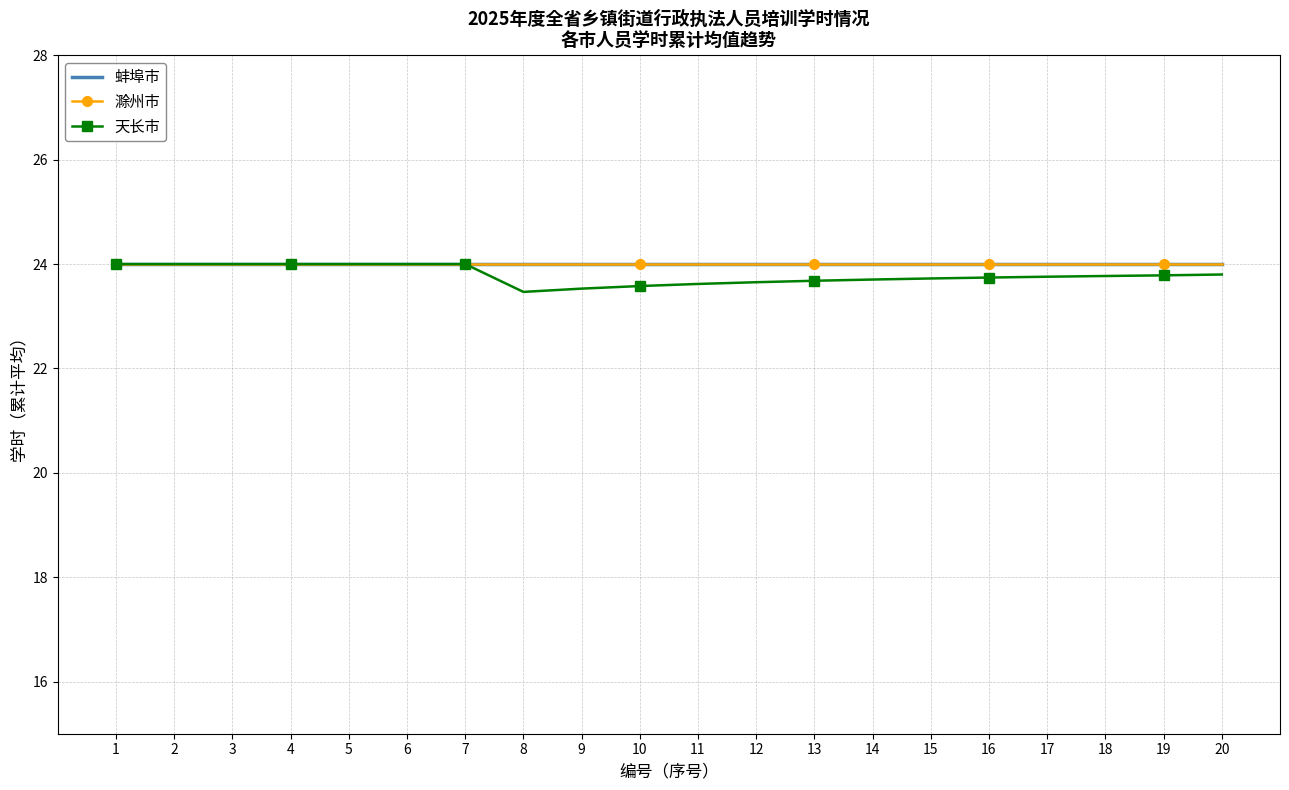

Which label corresponds to the smallest value in the chart?

8